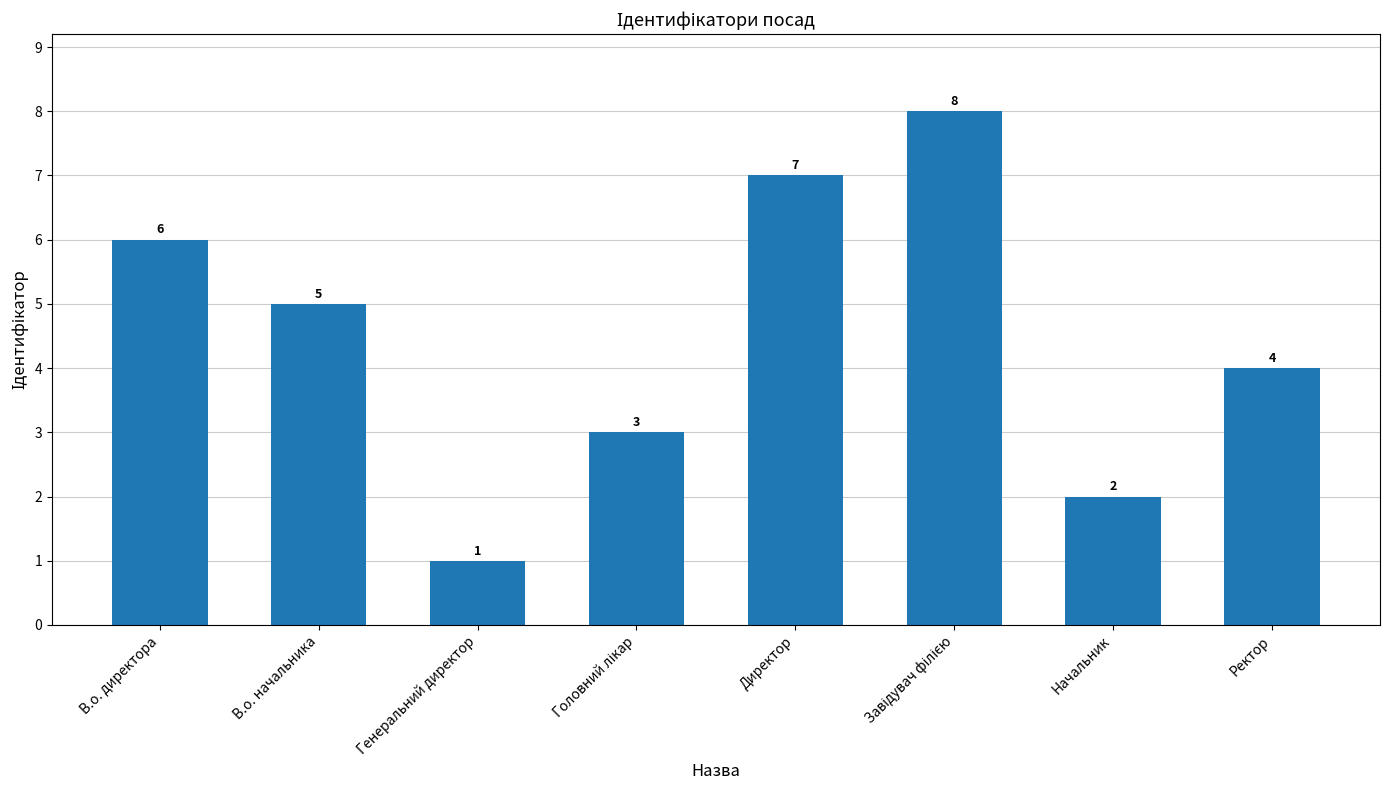

What is the label of the 3rd bar from the left?

Генеральний директор